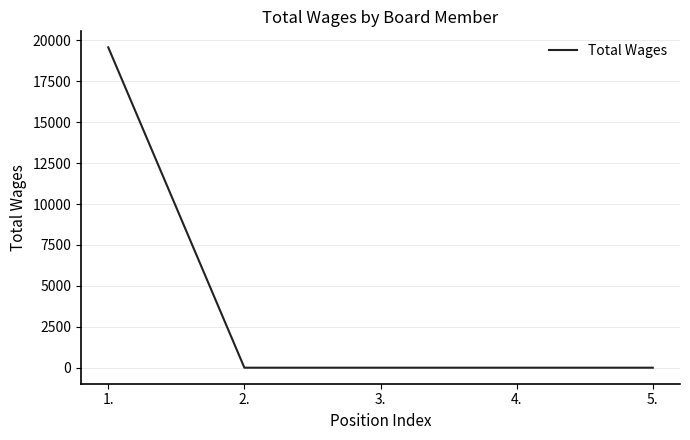

What is the sum of all values?

19574